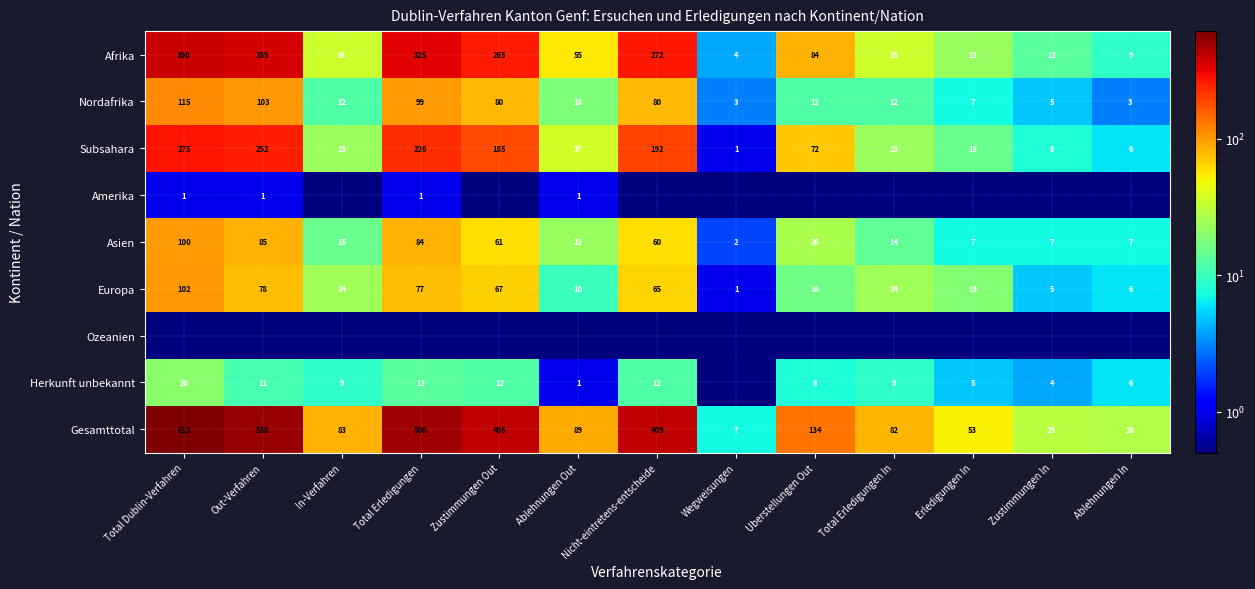

What is the average value of the Asien series?

37.7